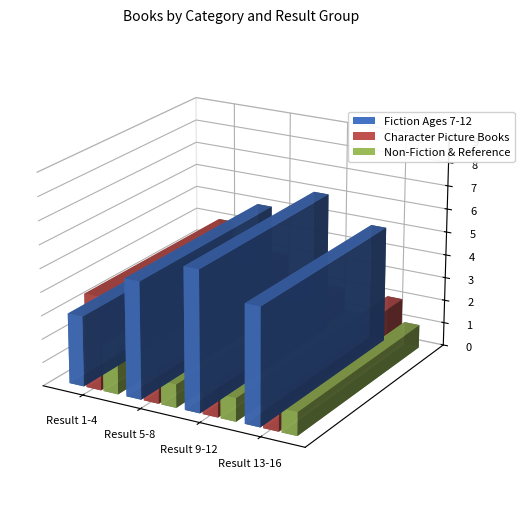

How many data points in Fiction Ages 7-12 are less than 5?

1